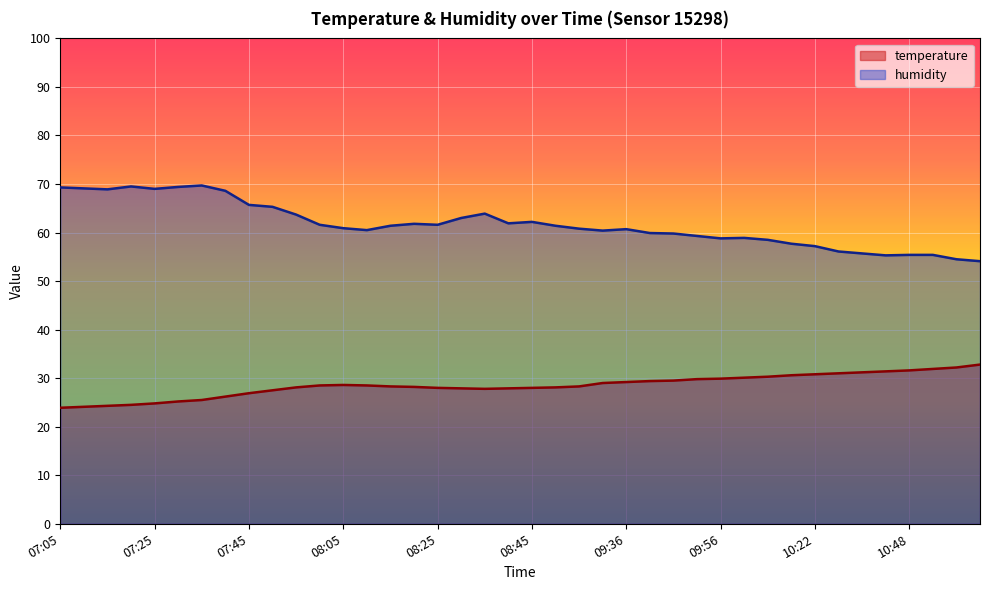

Which series has the largest total across all categories?

humidity